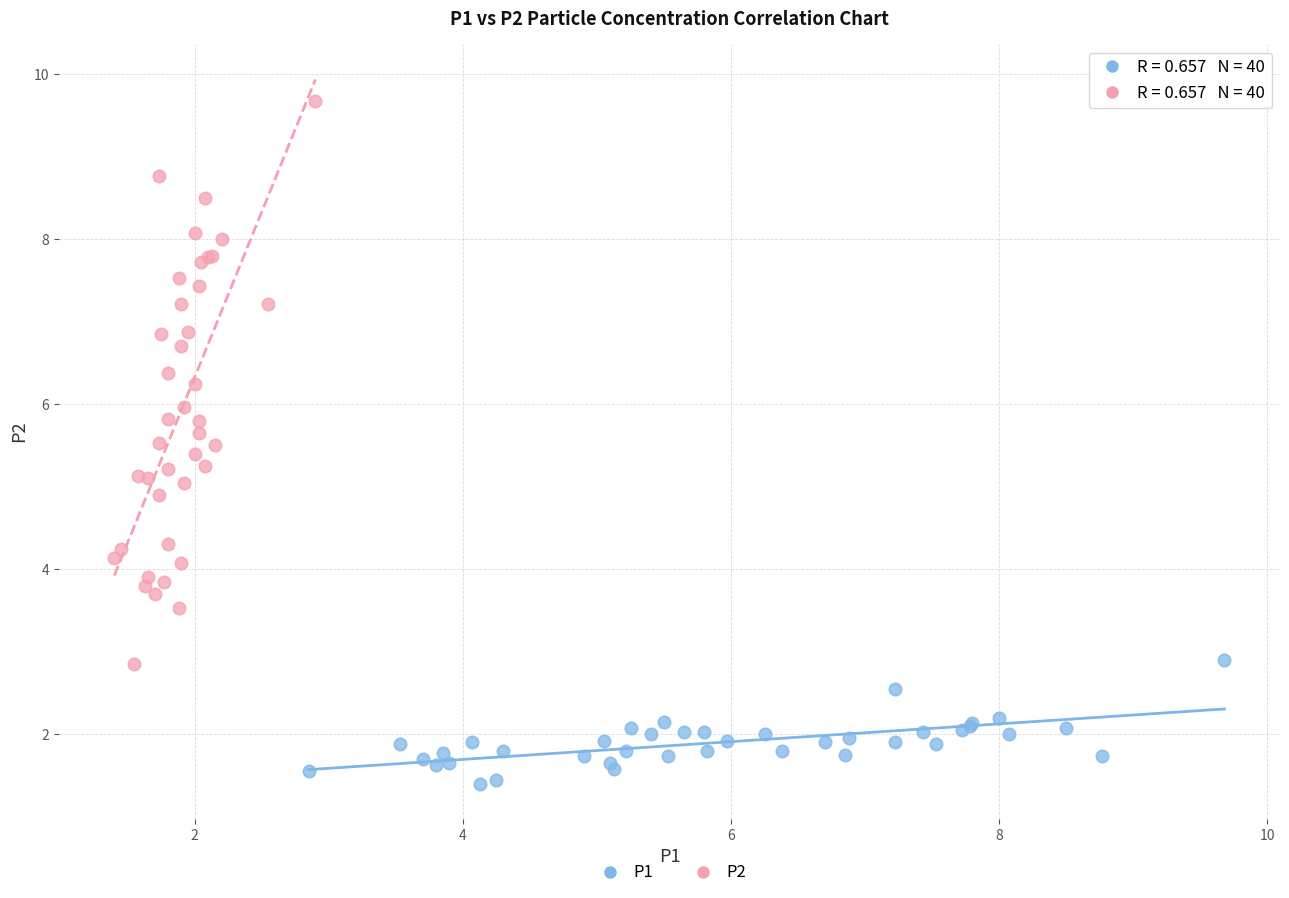

Which series has the widest spread of Y values?

P2